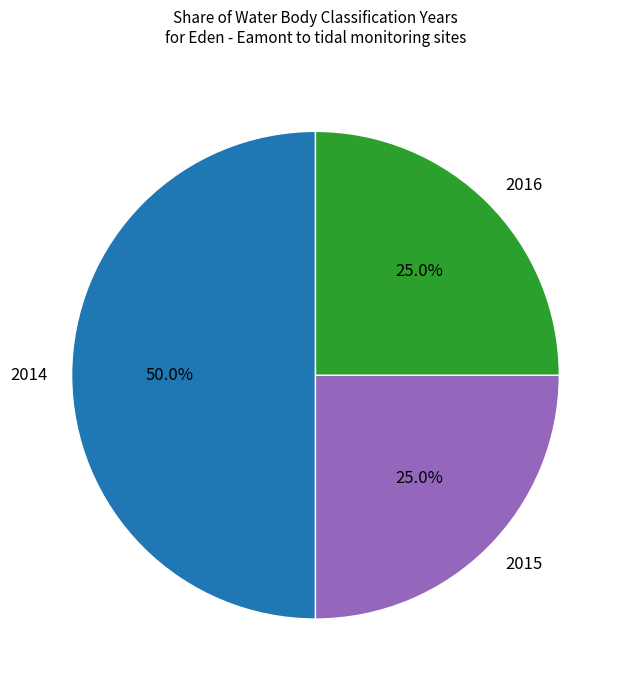

To the nearest percent, what portion does 2015 represent?

25%